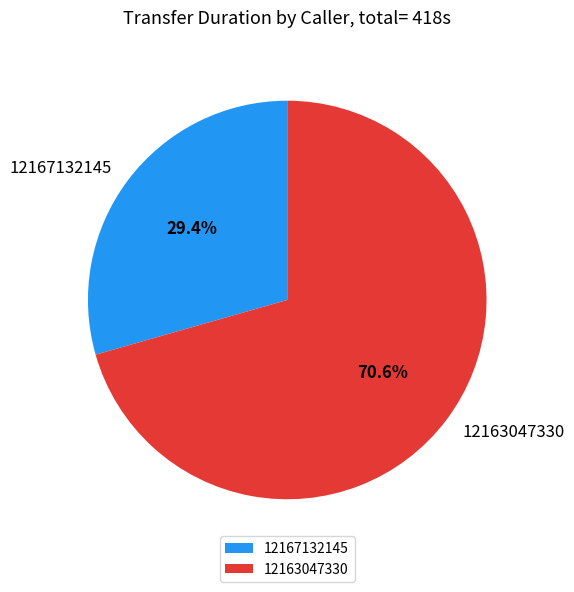

What is the largest slice in the pie chart?

12163047330